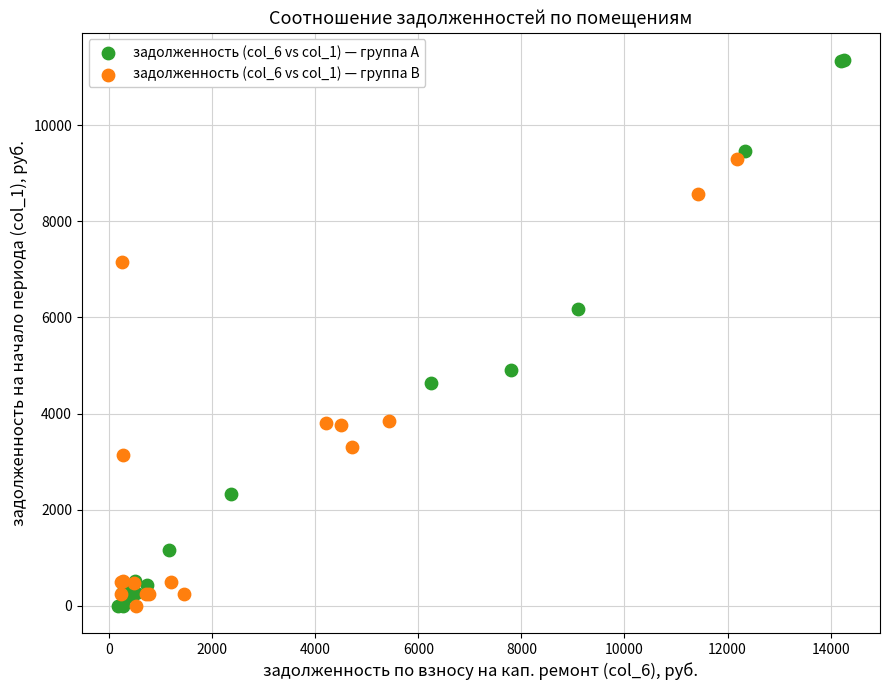

Which series has the largest Y range (max minus min)?

задолженность (col_6 vs col_1) — группа A